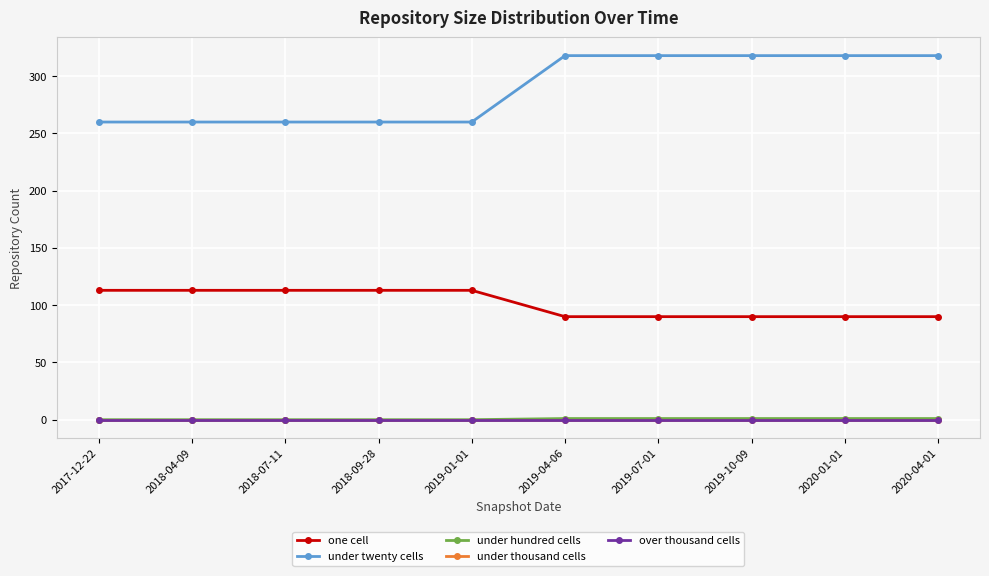

What is the sum of the under hundred cells values at 2019-07-01 and 2019-01-01?

1